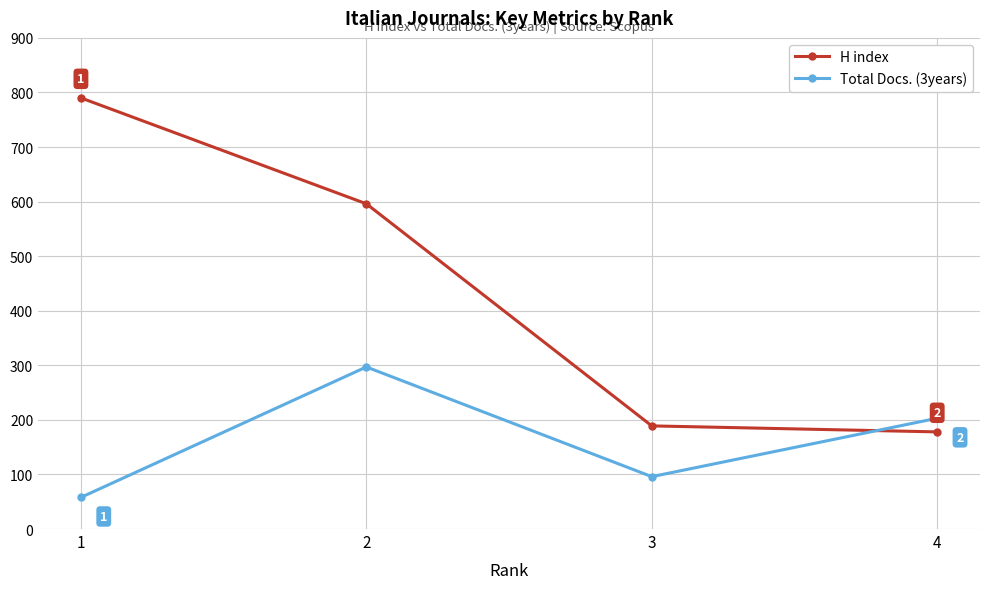

True or false: Total Docs. (3years) and H index intersect in this chart.

True